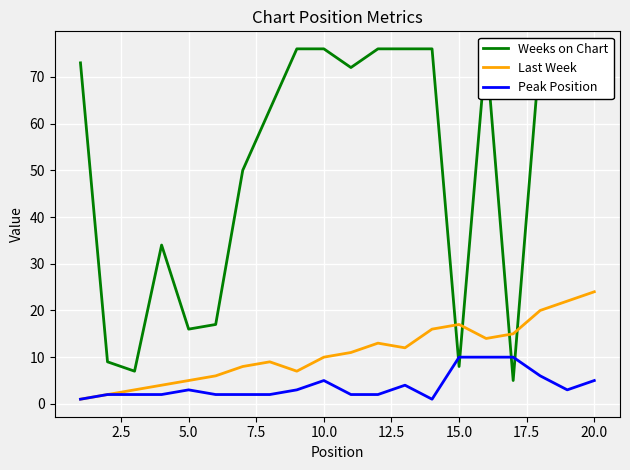

How many lines are shown in the chart?

3